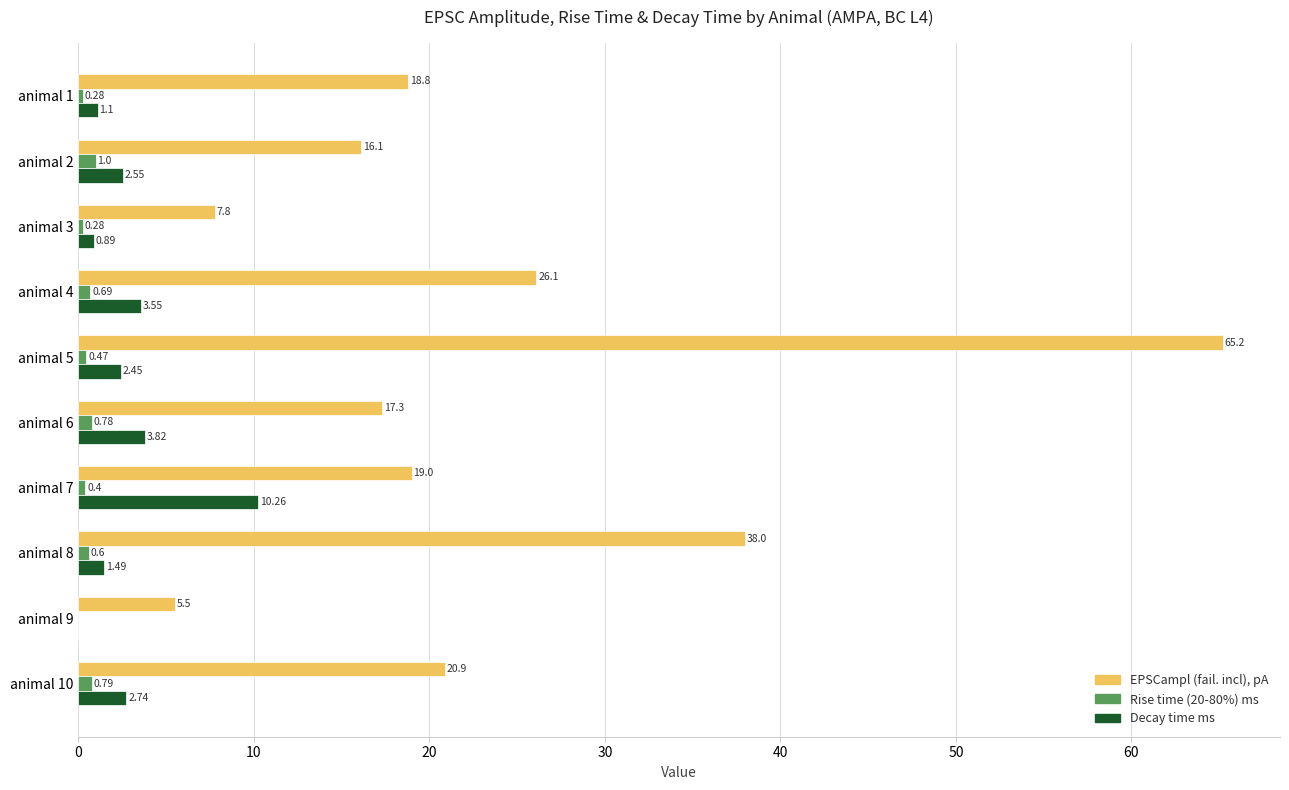

What is the sum of the EPSCampl (fail. incl), pA values at animal 5 and animal 7?

84.2